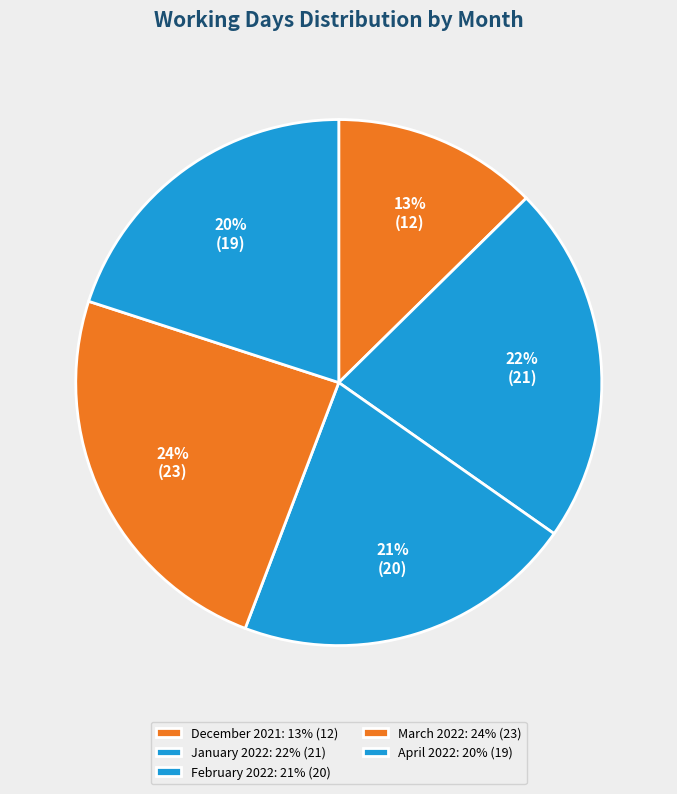

Approximately how many times larger is the value at February 2022 compared to December 2021?

1.7